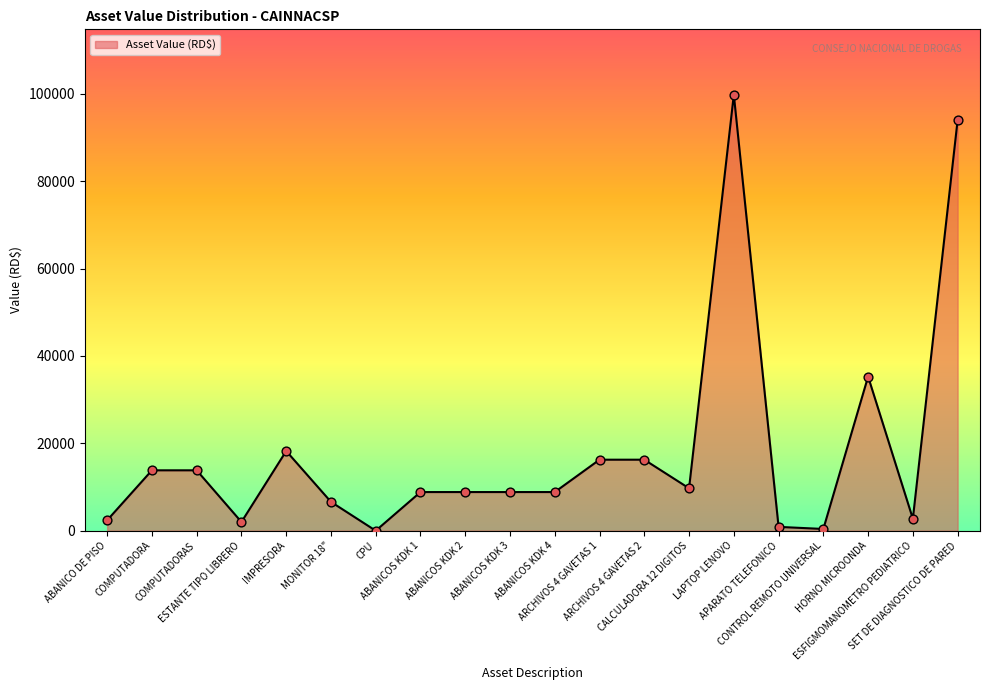

What is the change in value from MONITOR 18" to CPU?

-6602.5